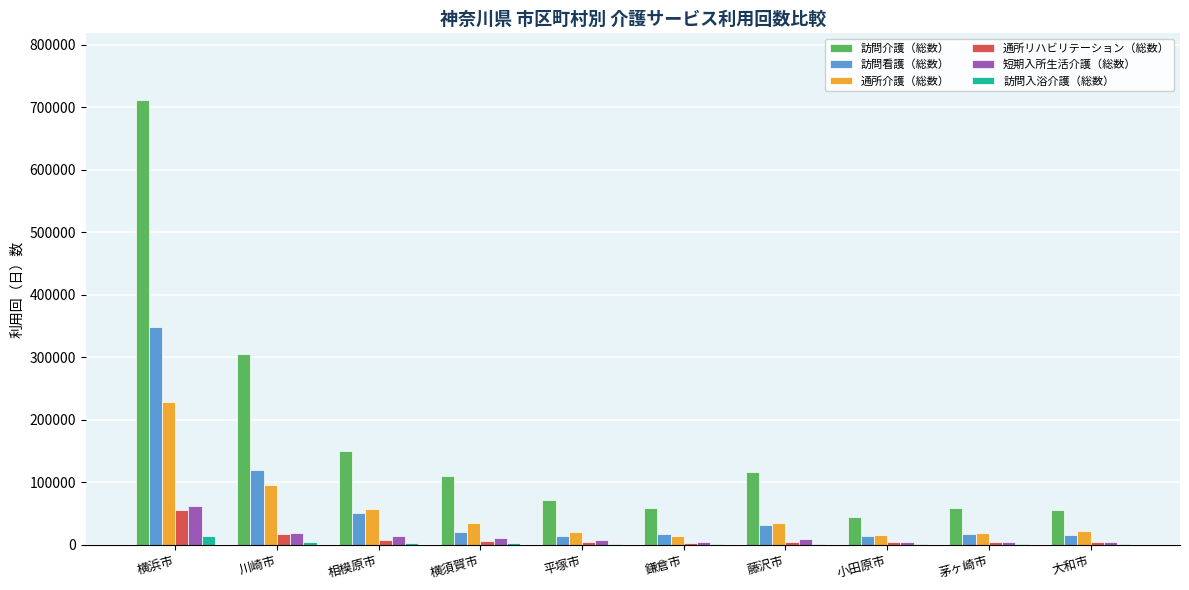

What is the sum of all 通所介護（総数） values?

542250